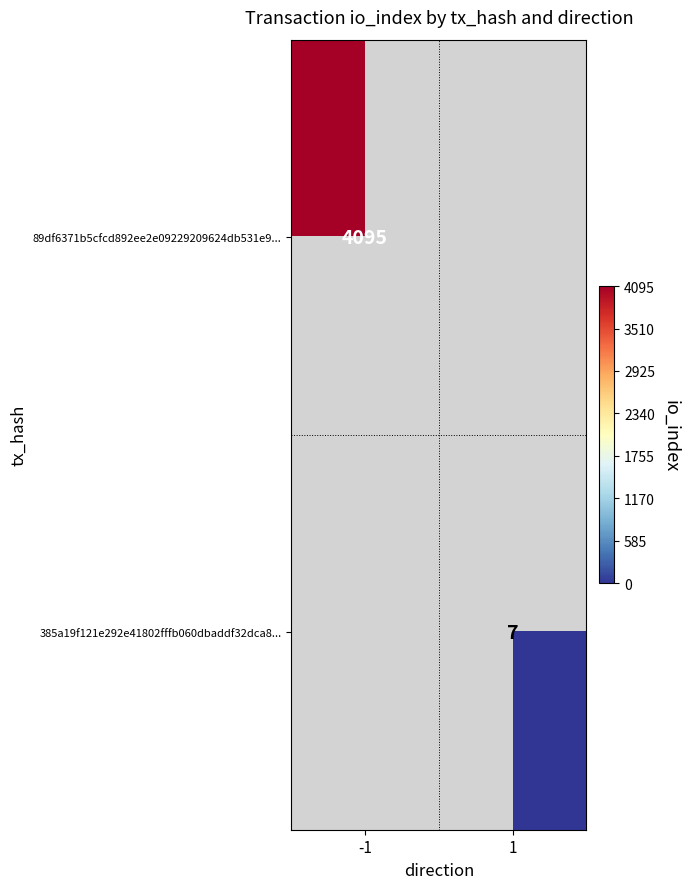

At how many categories does at least one series exceed 394?

1